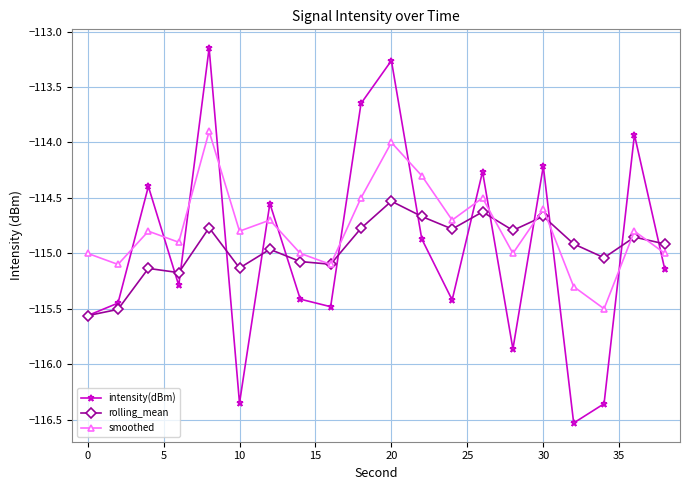

Which series has the widest spread of values?

intensity(dBm)